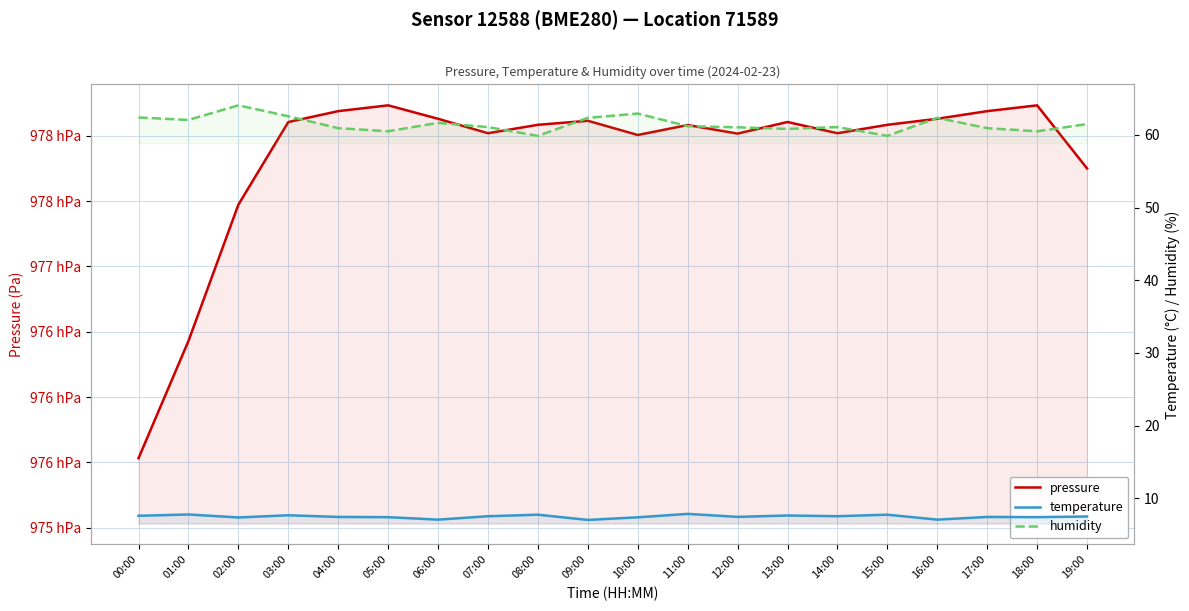

Where is the first local maximum for humidity?

02:00